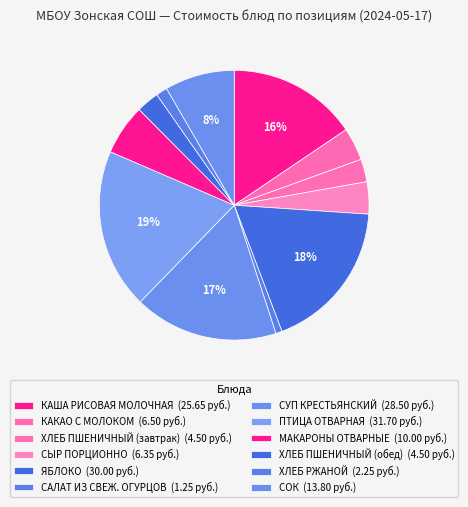

Do ХЛЕБ ПШЕНИЧНЫЙ (завтрак) and МАКАРОНЫ ОТВАРНЫЕ together represent more than half of the pie?

No